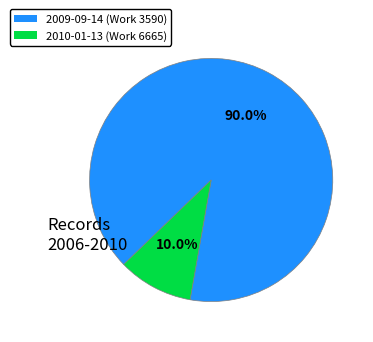

What portion of the pie excludes 2009-09-14 (Work 3590)?

10.0%